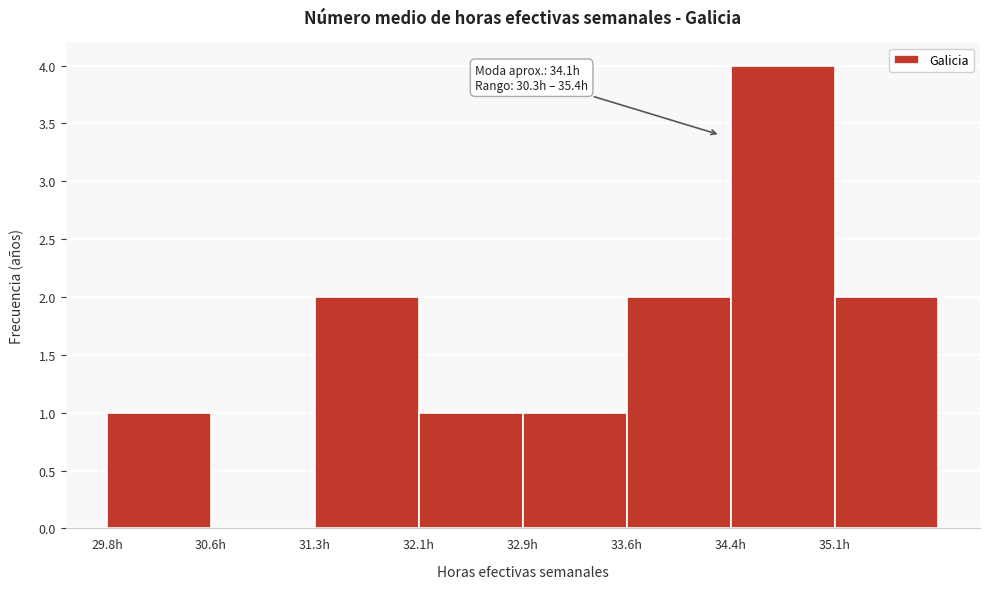

Over which range of the x-axis is the bar tallest?

34.4 to 35.1